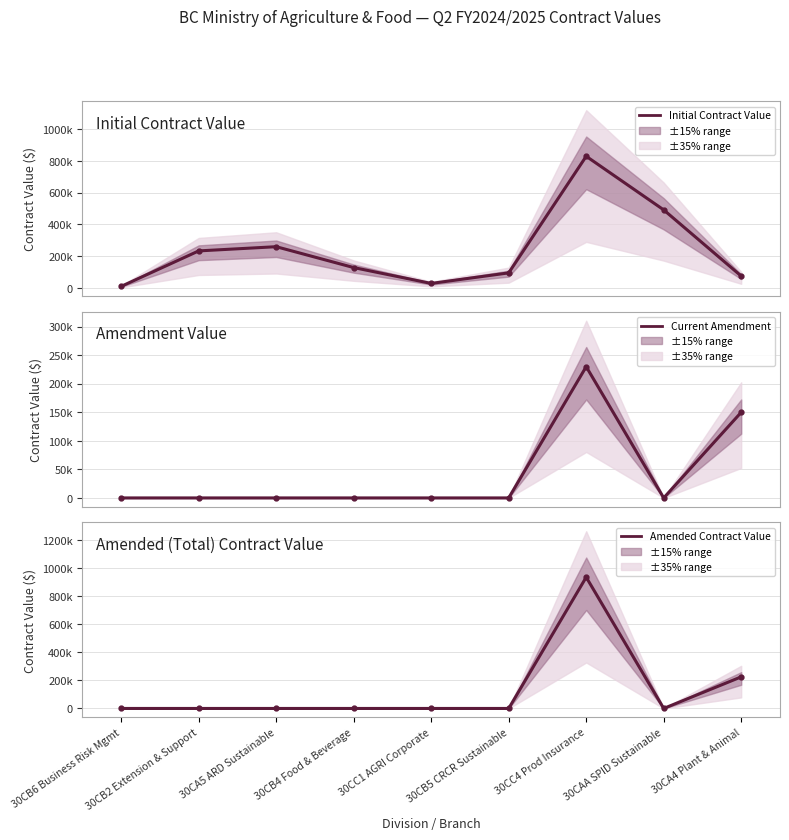

Rank the series by their maximum value, from highest to lowest.

Amended Contract Value, Initial Contract Value, Current Amendment